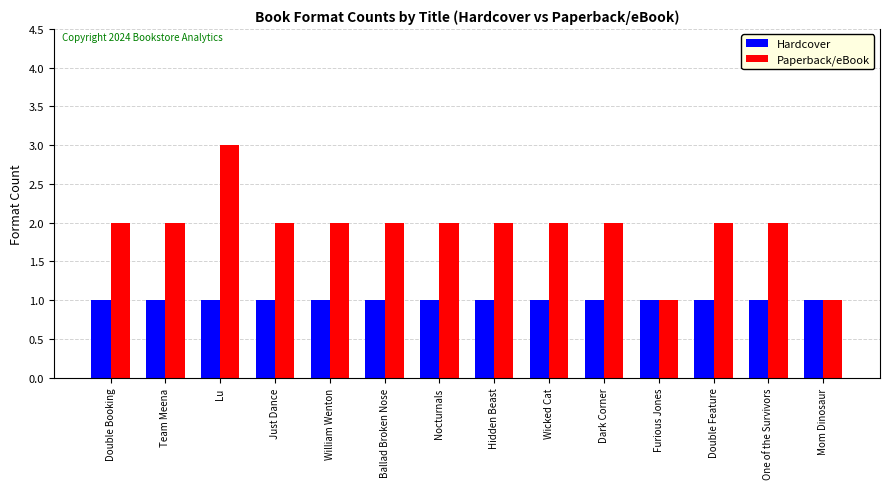

What is the maximum value shown in the chart?

3